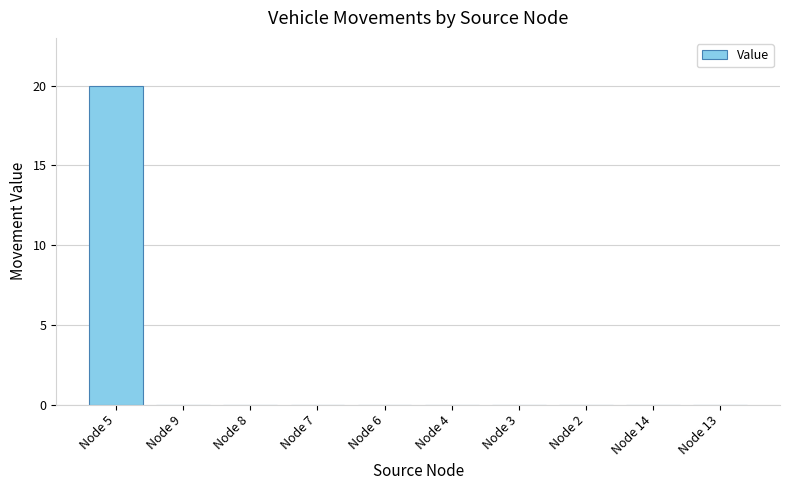

True or false: the data shows 20 at Node 5.

True